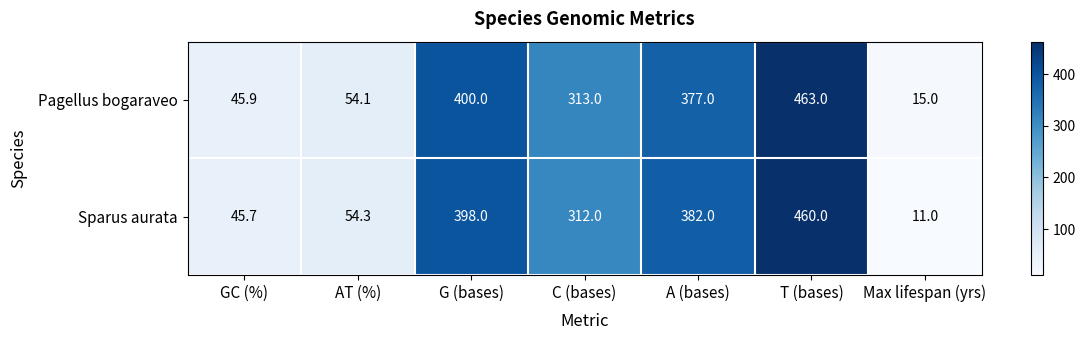

Rank the categories by Sparus aurata value from highest to lowest.

T (bases), G (bases), A (bases), C (bases), AT (%), GC (%), Max lifespan (yrs)